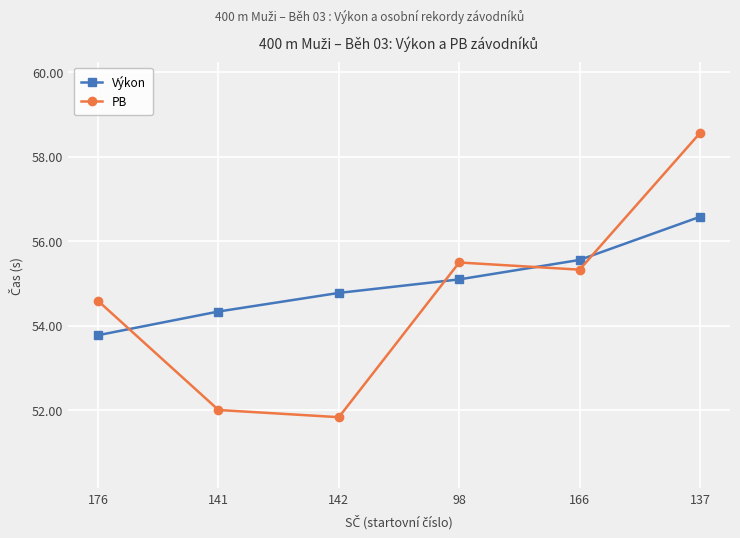

How many categories are shown in the chart?

6